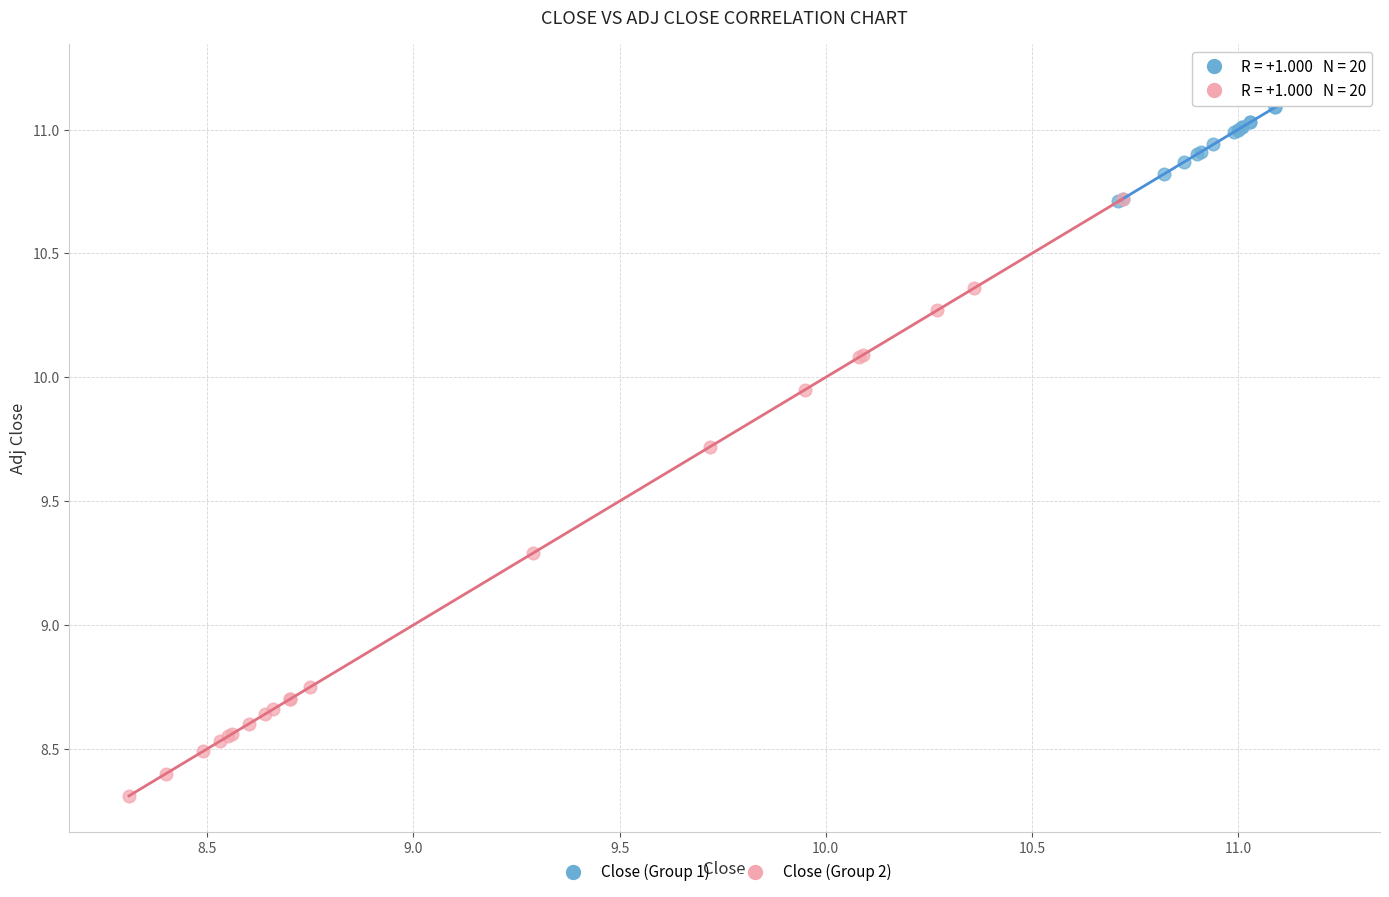

Which series reaches the maximum Y coordinate?

Close (Group 1)